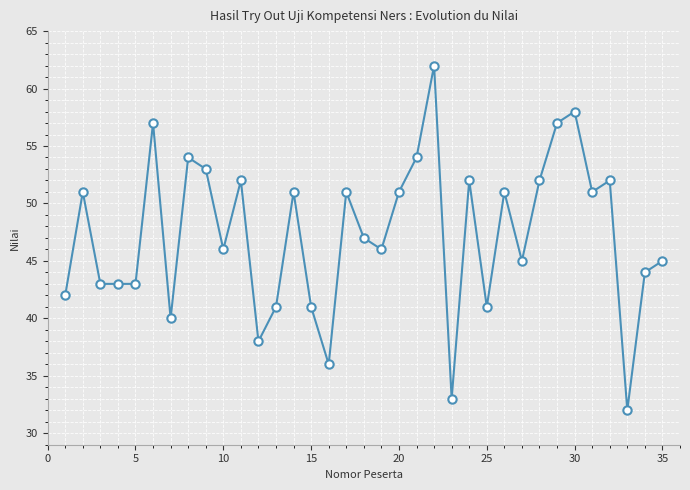

What is the difference between the second highest and minimum values?

26